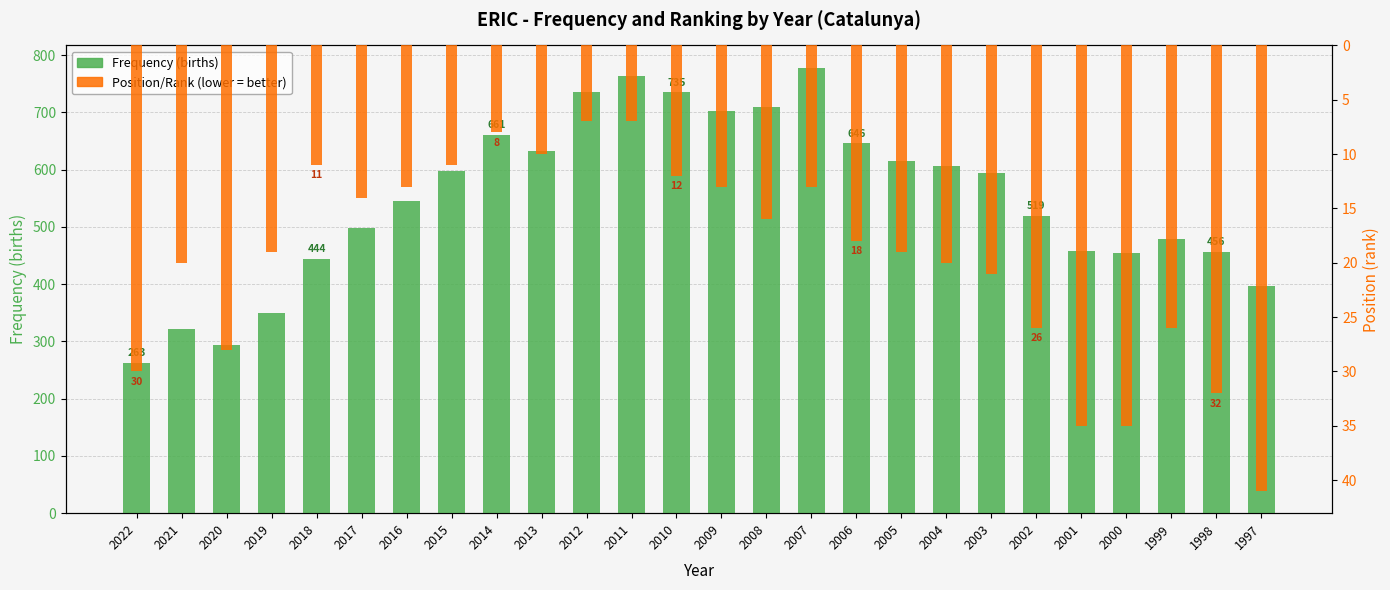

How many groups of bars are there?

26